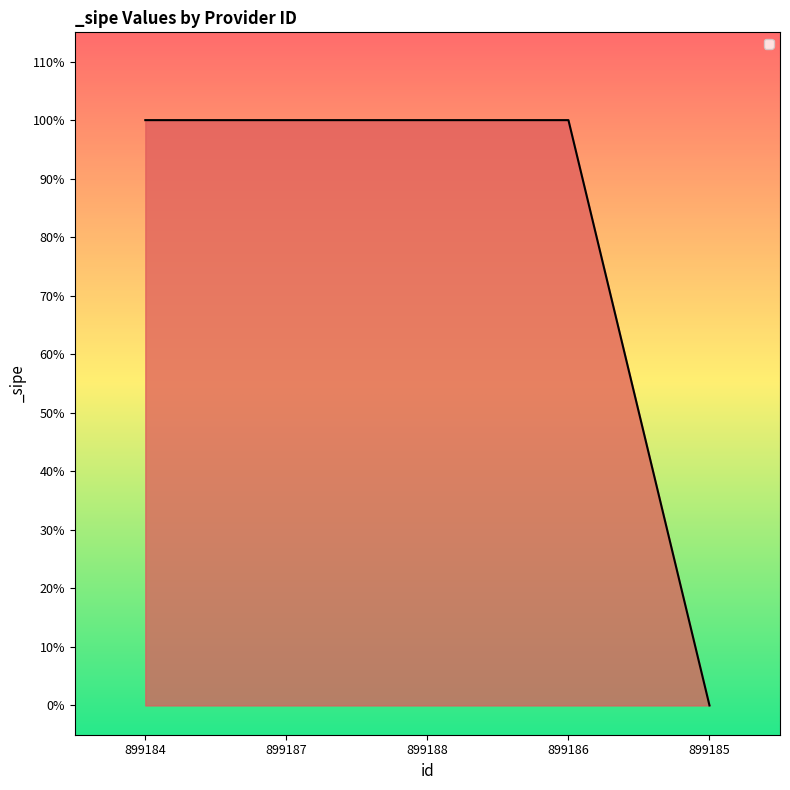

Which label corresponds to the smallest value in the chart?

899185